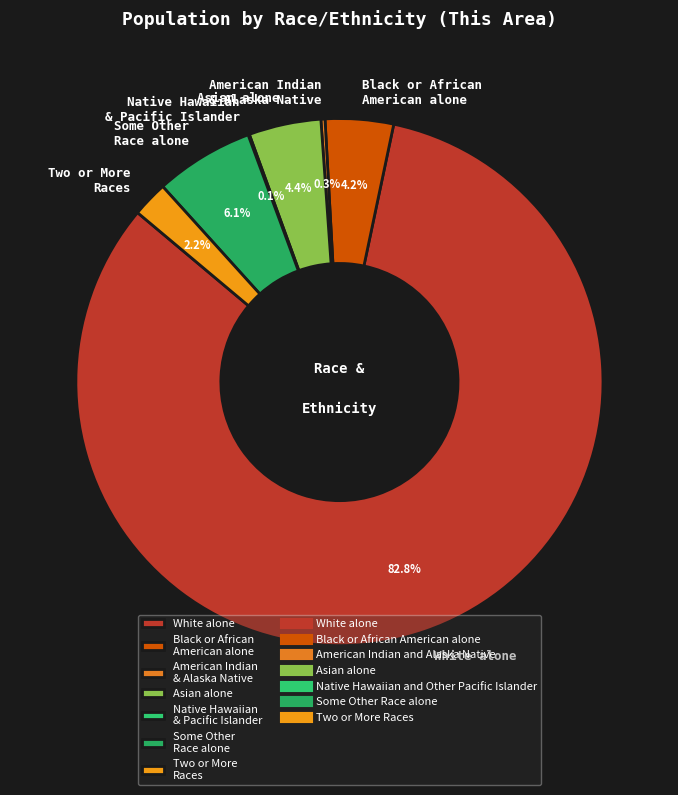

What portion of the pie excludes Black or African American alone?

95.8%